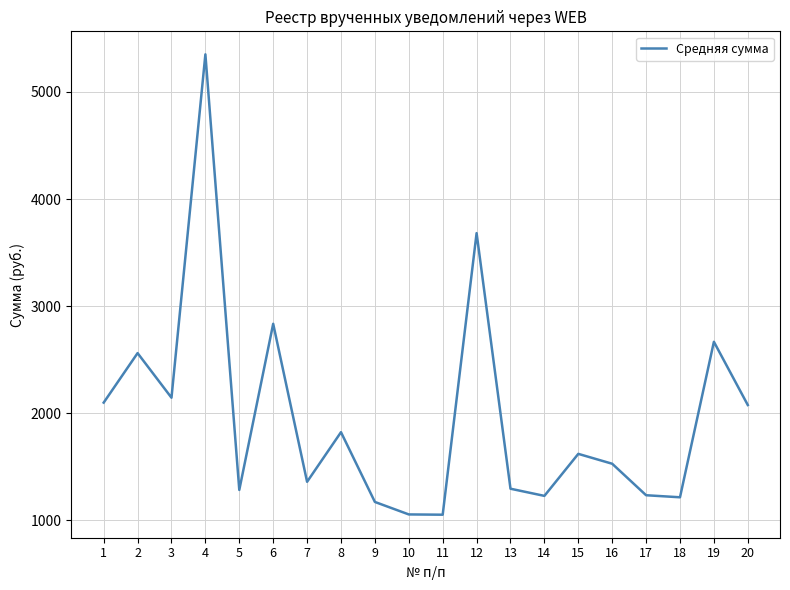

What is the change in value from 5 to 18?

-68.5